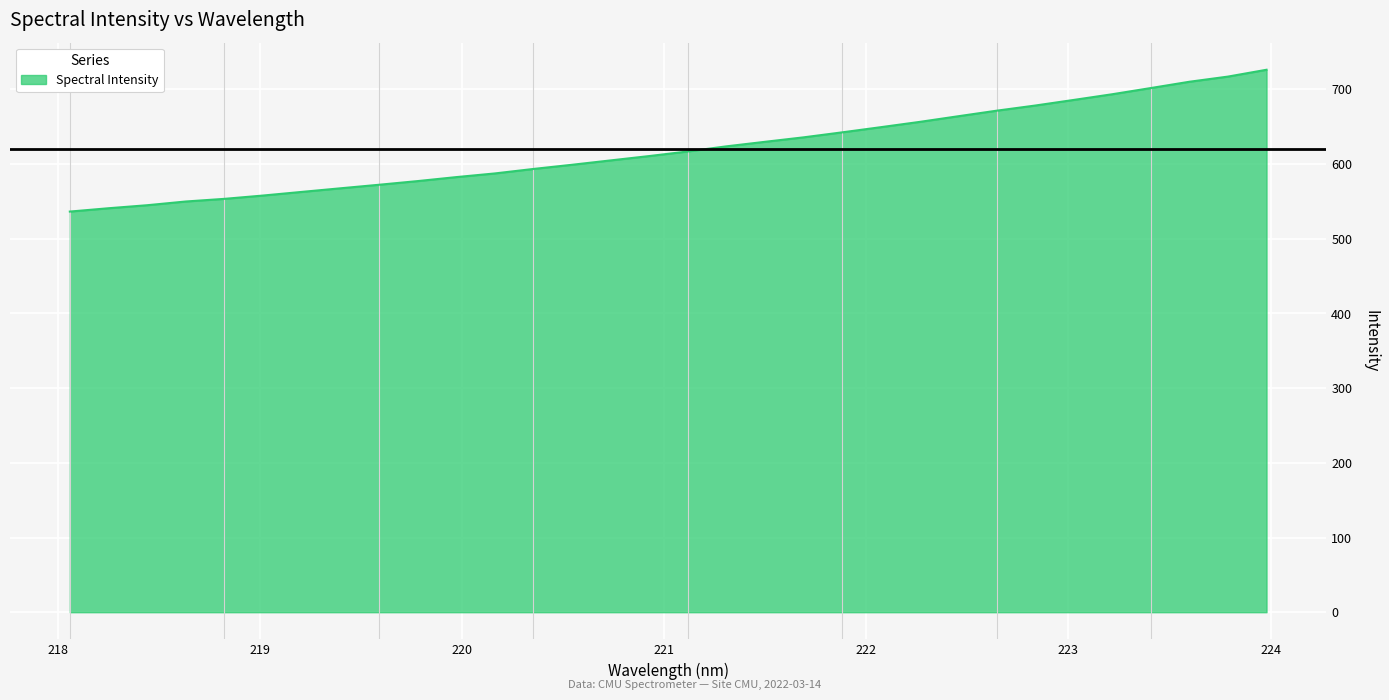

What is the smallest value displayed?

536.5